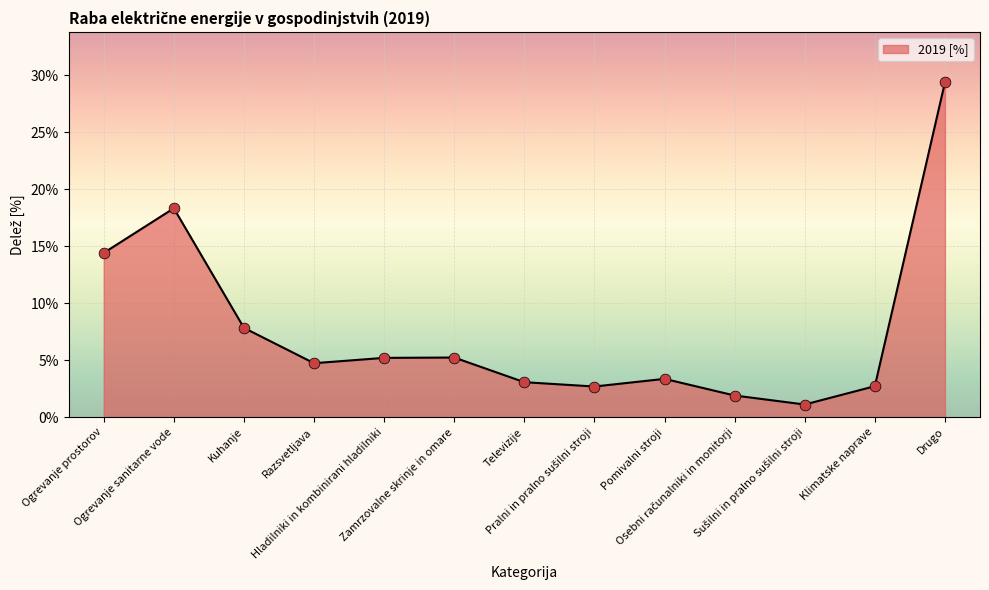

What is the ratio of the value at Zamrzovalne skrinje in omare to the value at Razsvetljava?

1.1